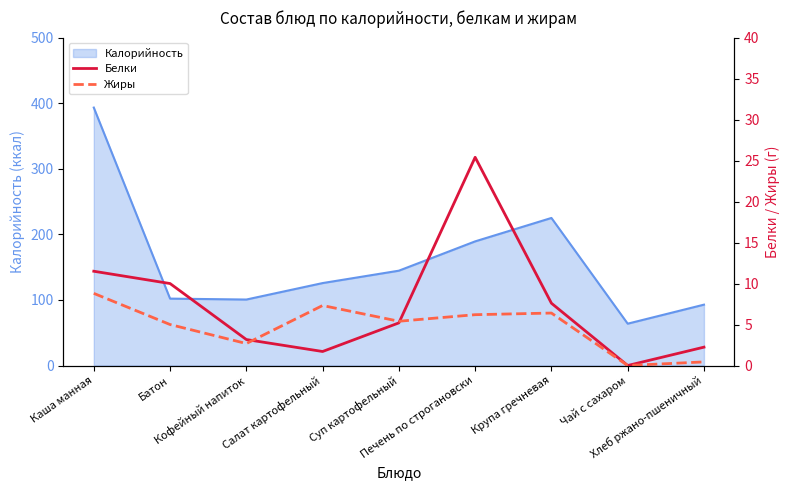

At which label is Жиры closest to 4?

Батон